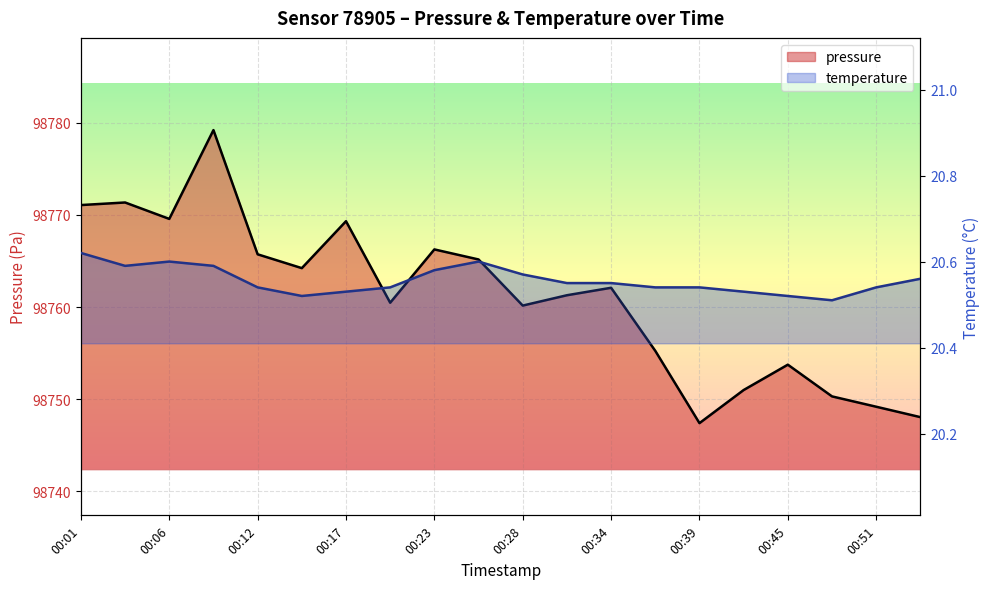

What is the value of the pressure point at the 7th from the left?

98769.3